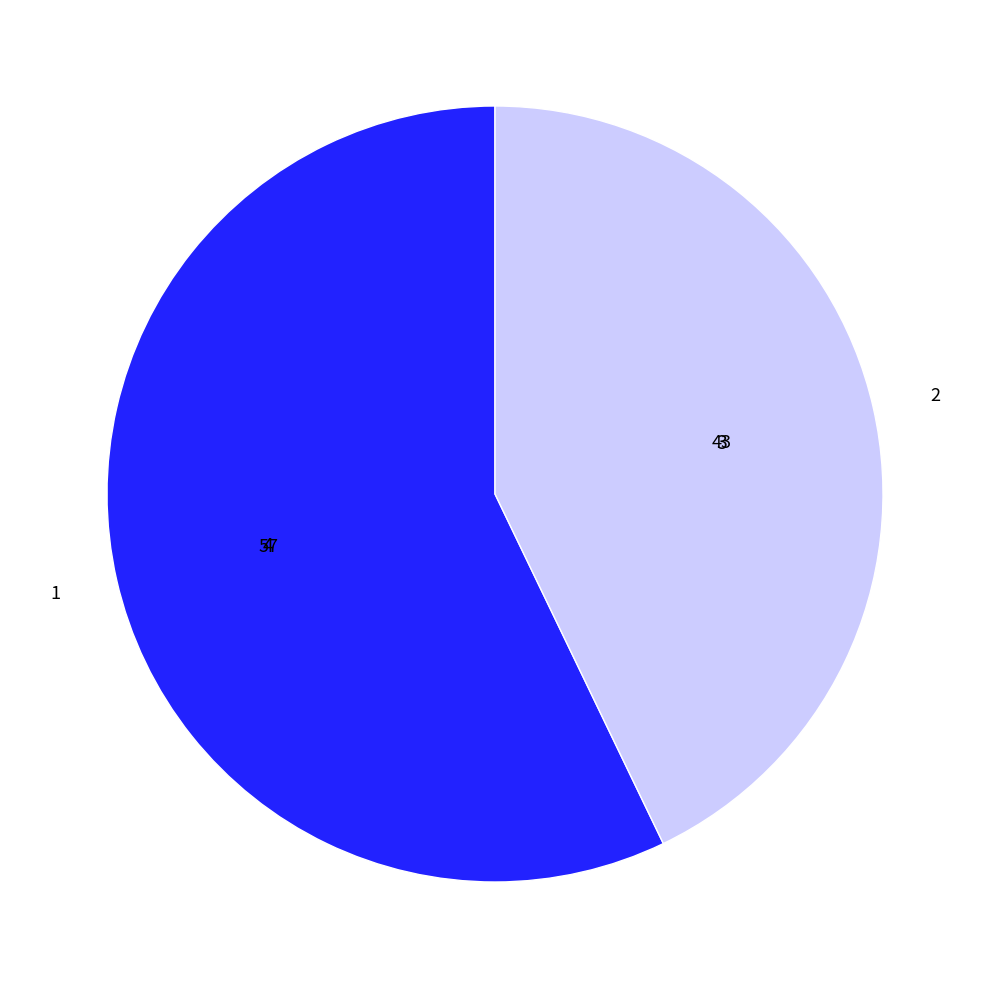

Does any single category account for the majority?

Yes